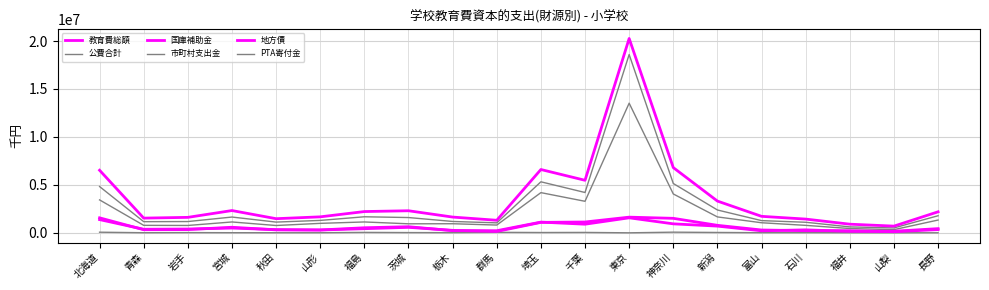

How many lines are shown in the chart?

6